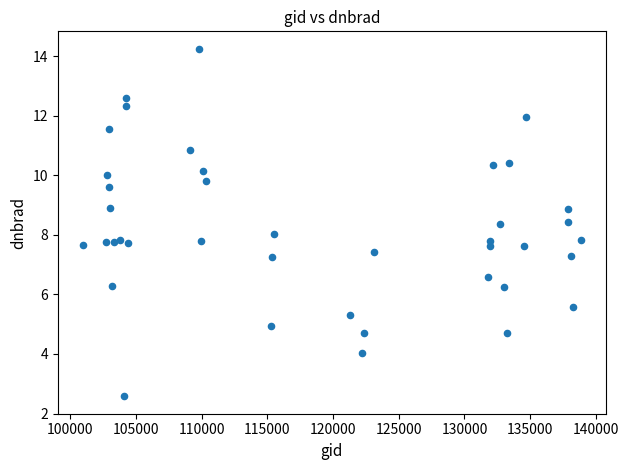

What is the range of Y values (max minus min)?

11.7